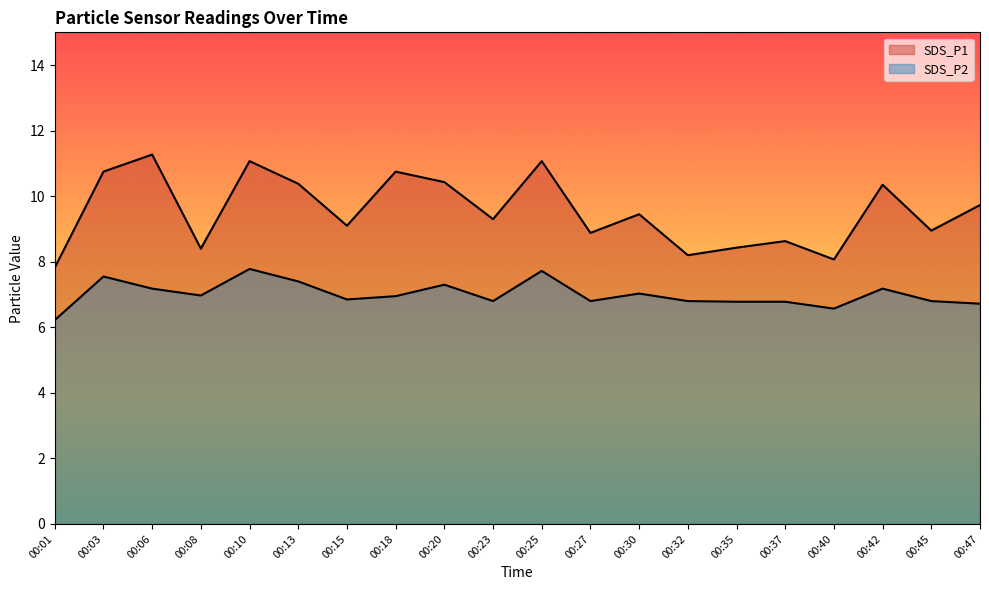

List the series in order of their overall mean, lowest first.

SDS_P2, SDS_P1